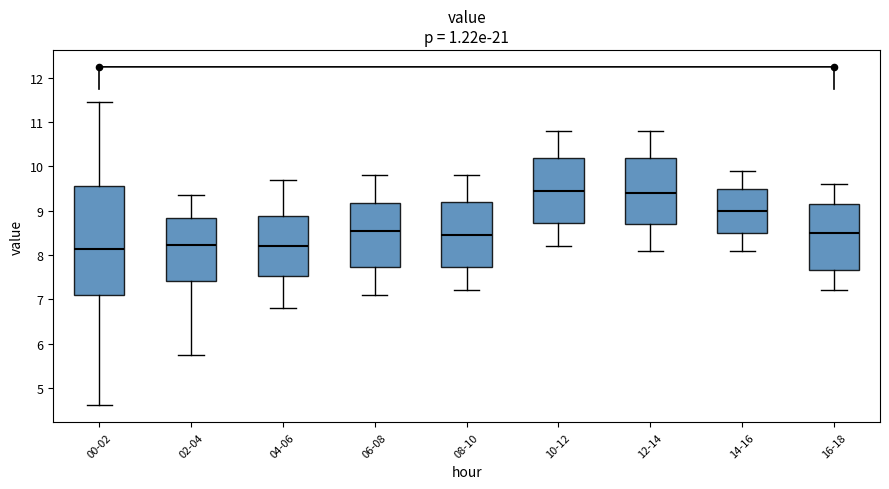

Where is the upper edge of the box for 02-04 on the y-axis? The values are not printed on the chart, so give them approximately, as read against the axis.

8.8